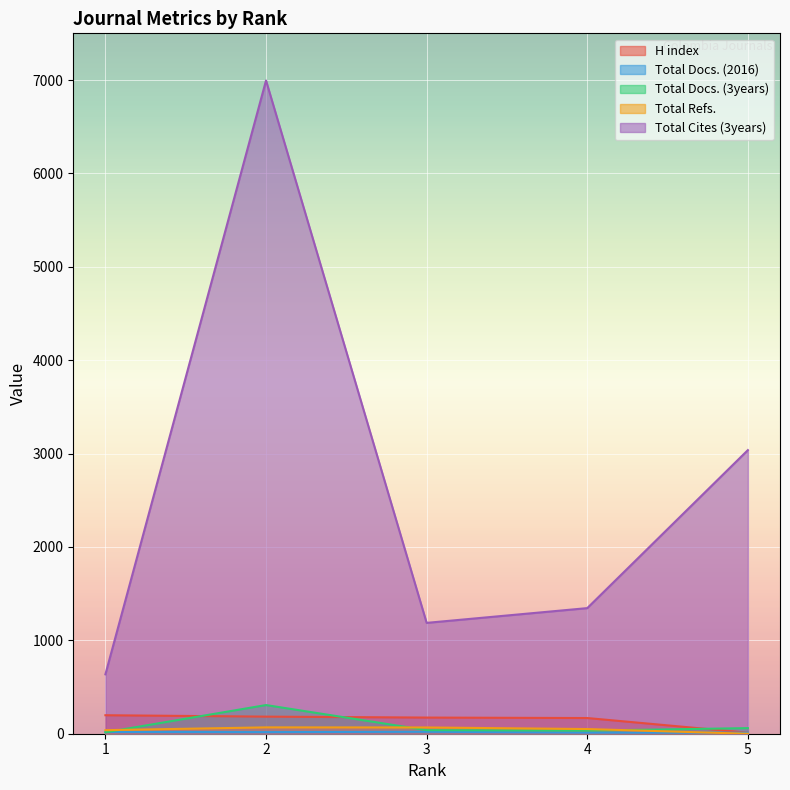

In Total Docs. (2016), how many points are lower than both neighbors (excluding endpoints)?

1